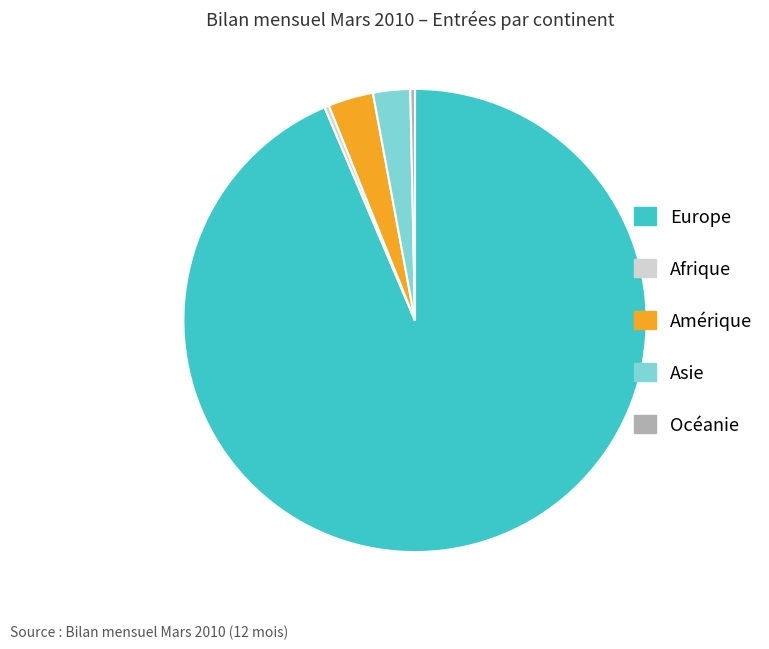

Is the sum of Océanie and Asie greater than half?

No